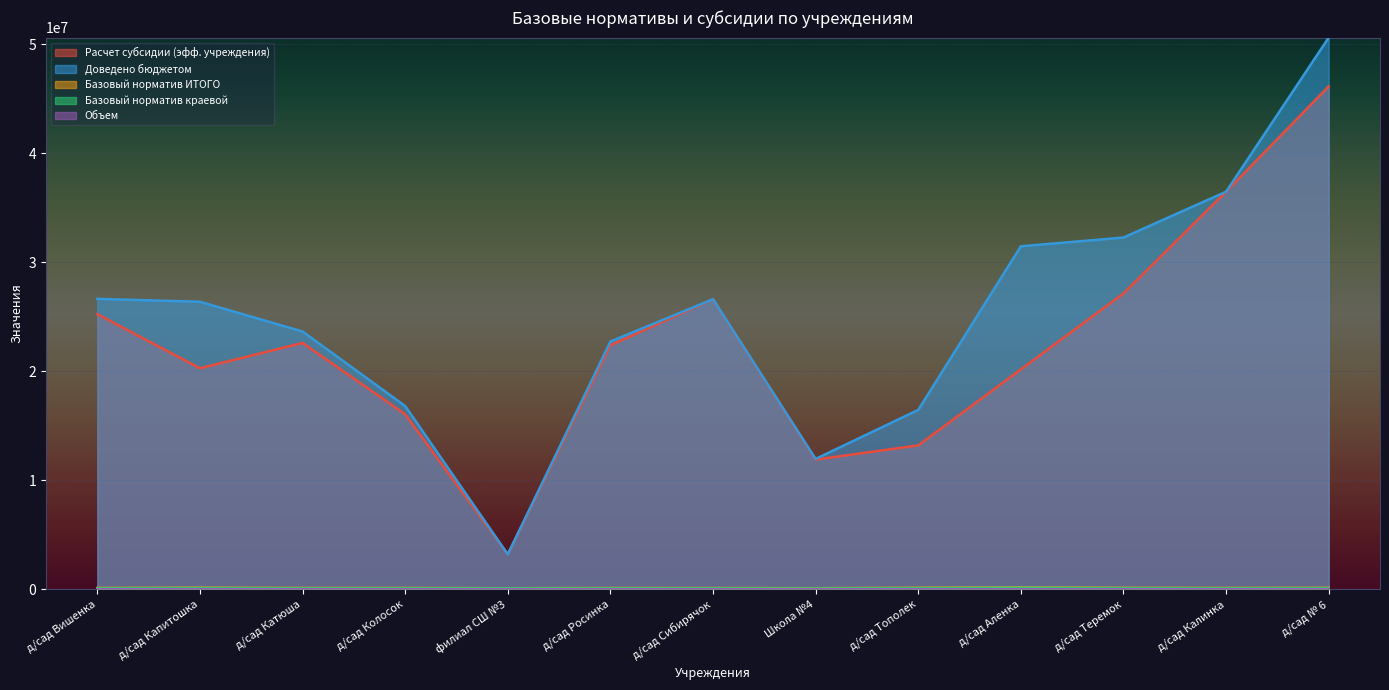

Between д/сад Капитошка and д/сад Сибирячок, which series saw the biggest shift?

Расчет субсидии (эфф. учреждения)